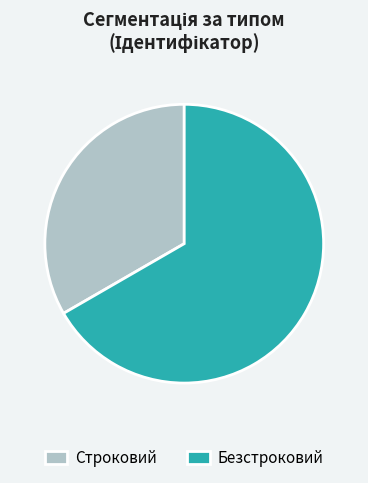

Do Безстроковий and Строковий together represent more than half of the pie?

Yes